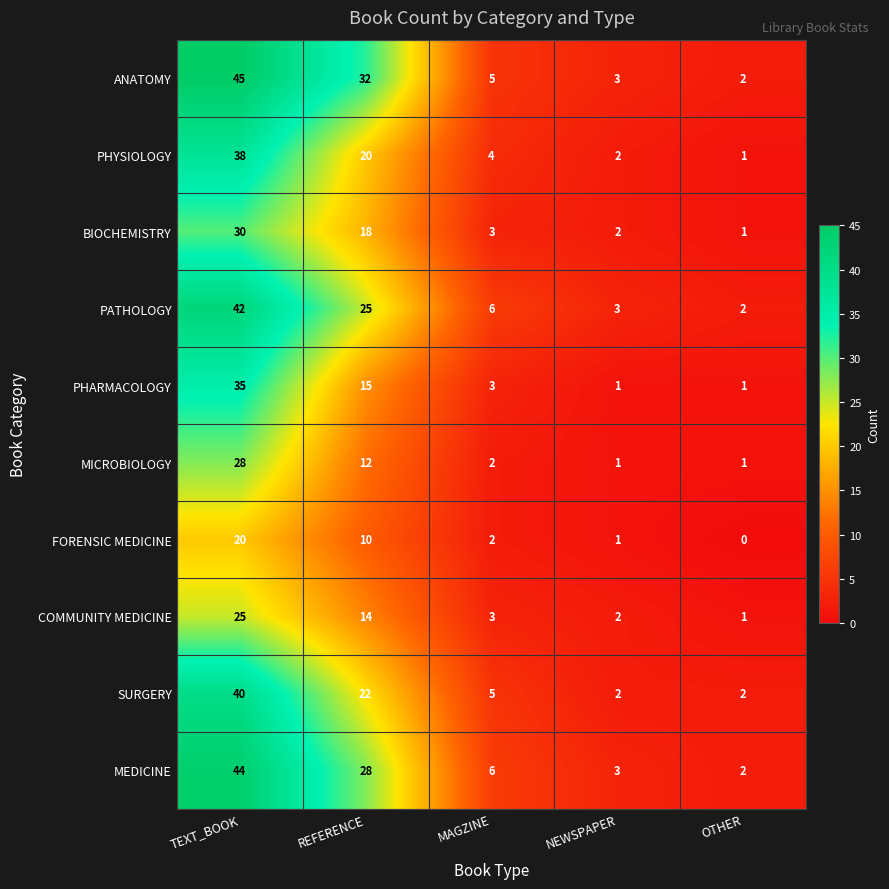

The PHYSIOLOGY series shows 4 at MAGZINE. True or false?

True